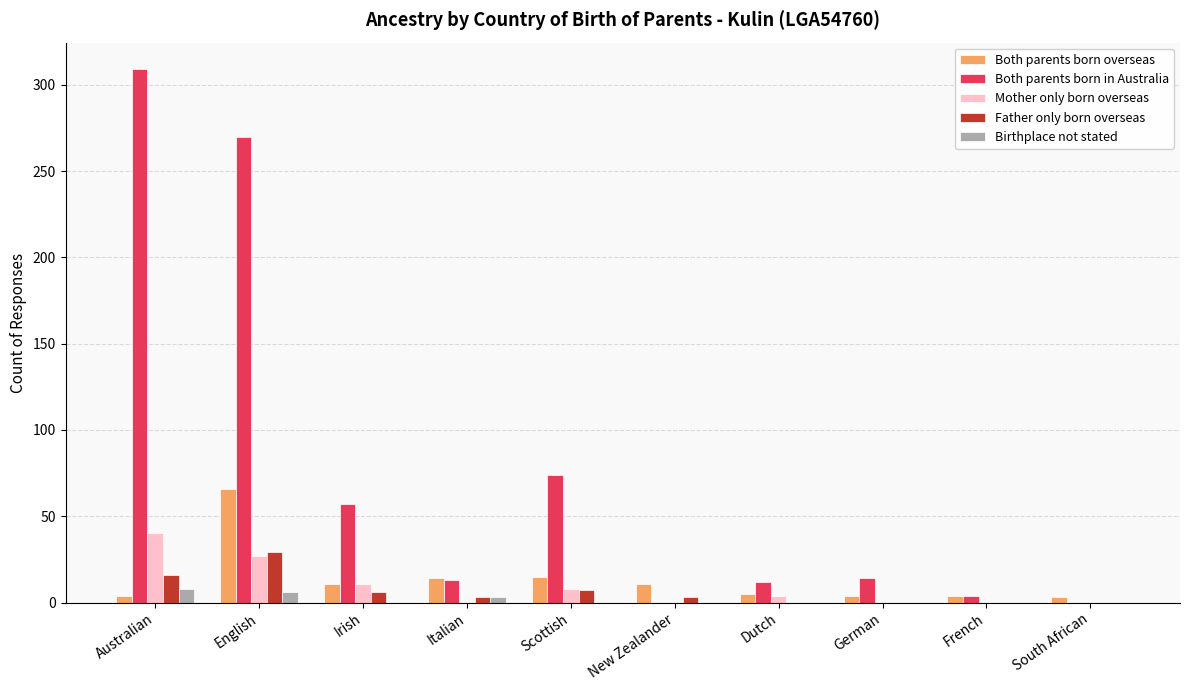

Which series changed the most between Irish and South African?

Both parents born in Australia